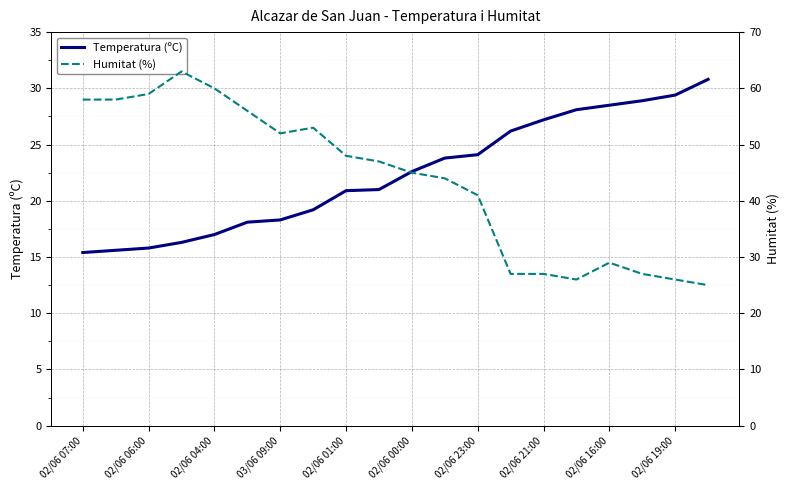

Is it true that Temperatura (ºC) equals 15.4 at 02/06 07:00?

True